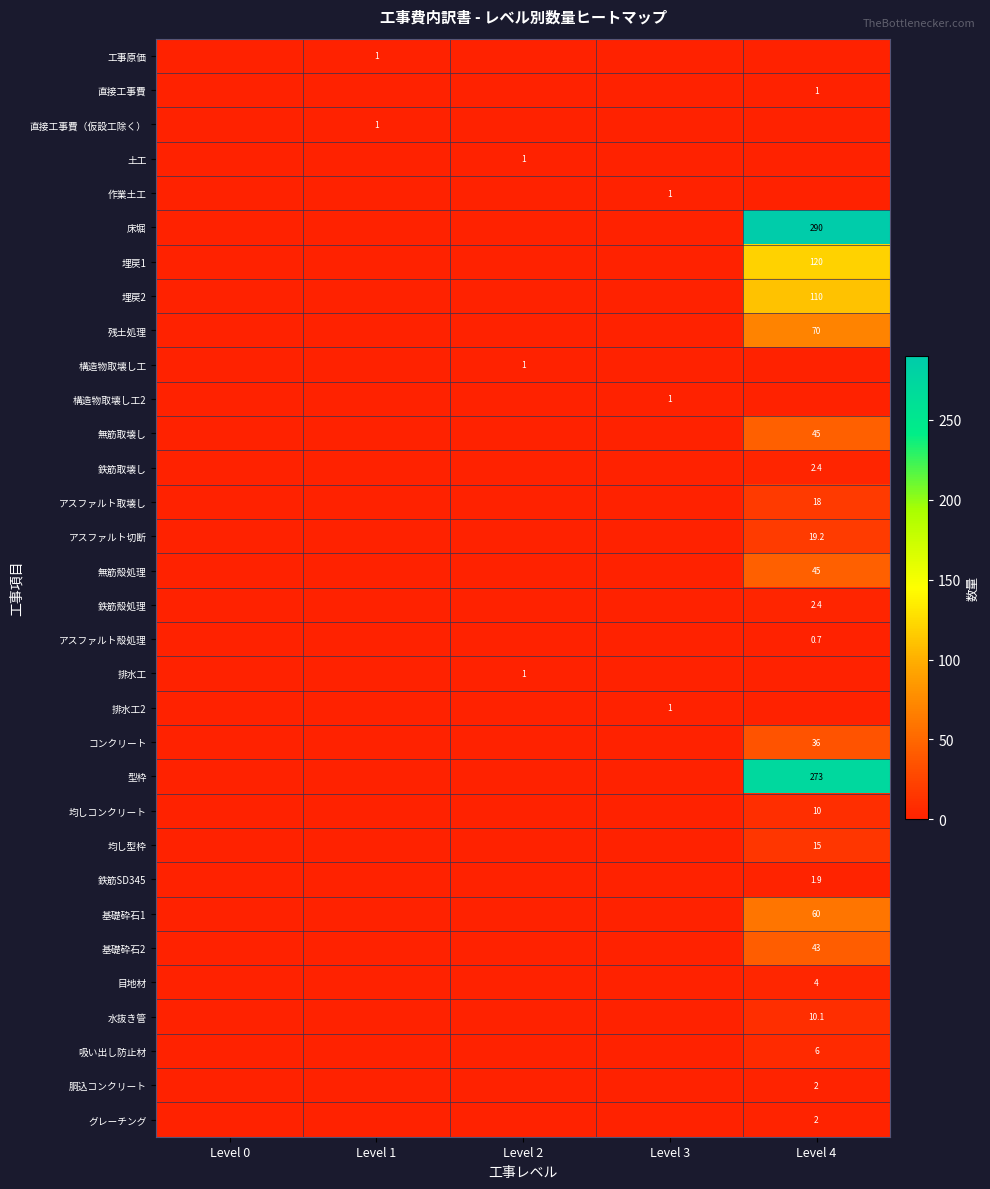

True or false: 作業土工 has a value of 1.0 at Level 3.

True